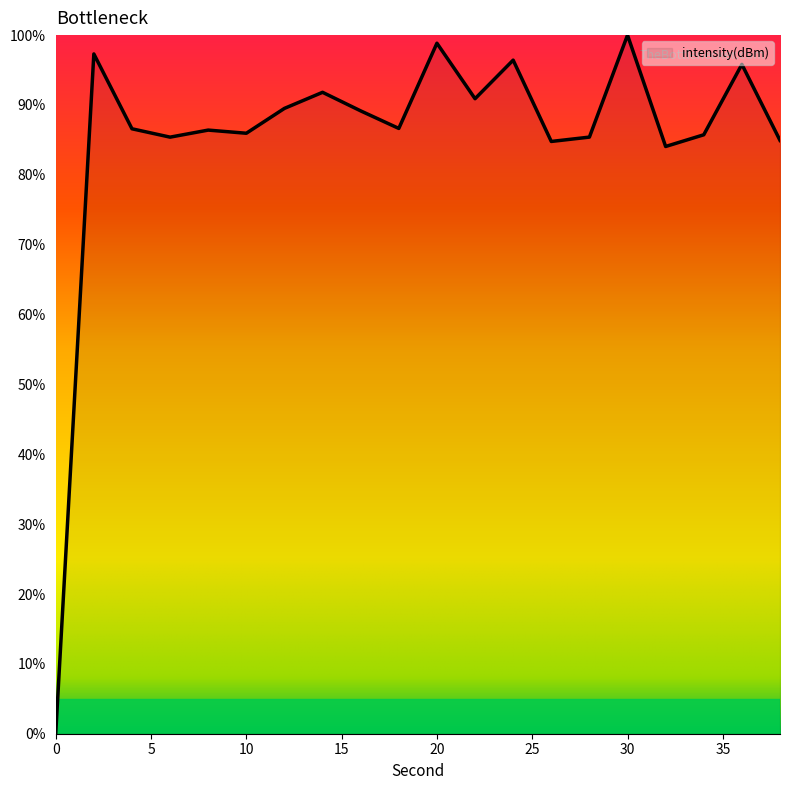

What is the difference between the maximum and minimum values?

100.0